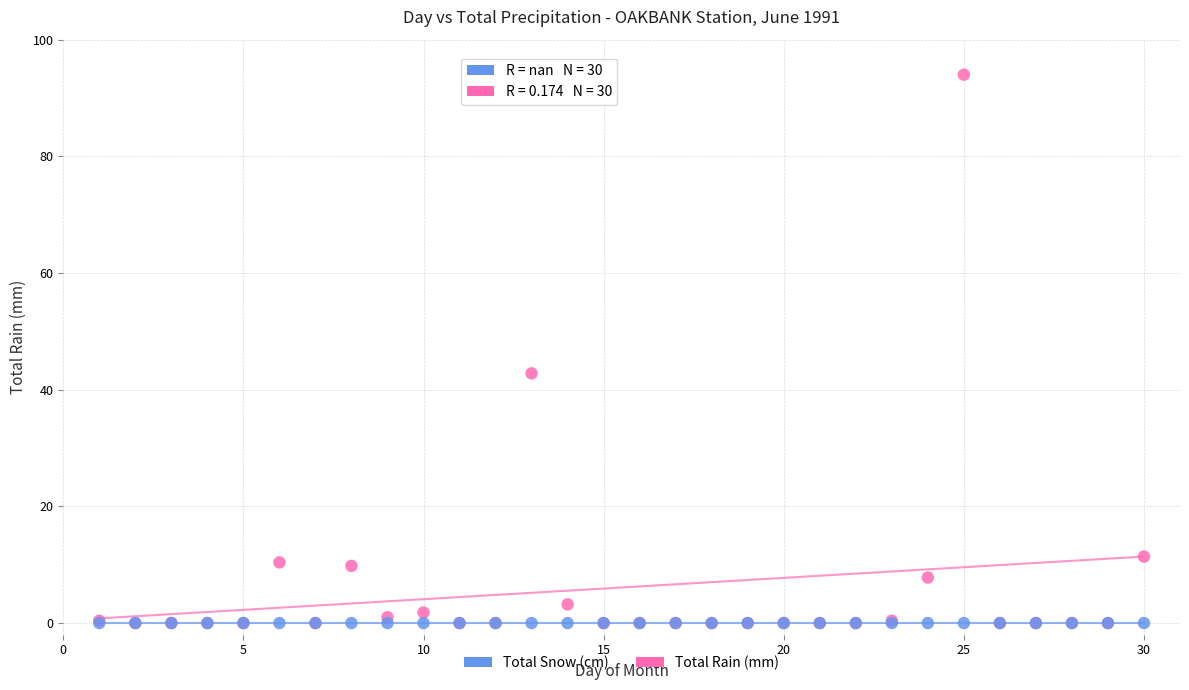

What are all the series names shown in the legend?

Total Snow (cm), Total Rain (mm)